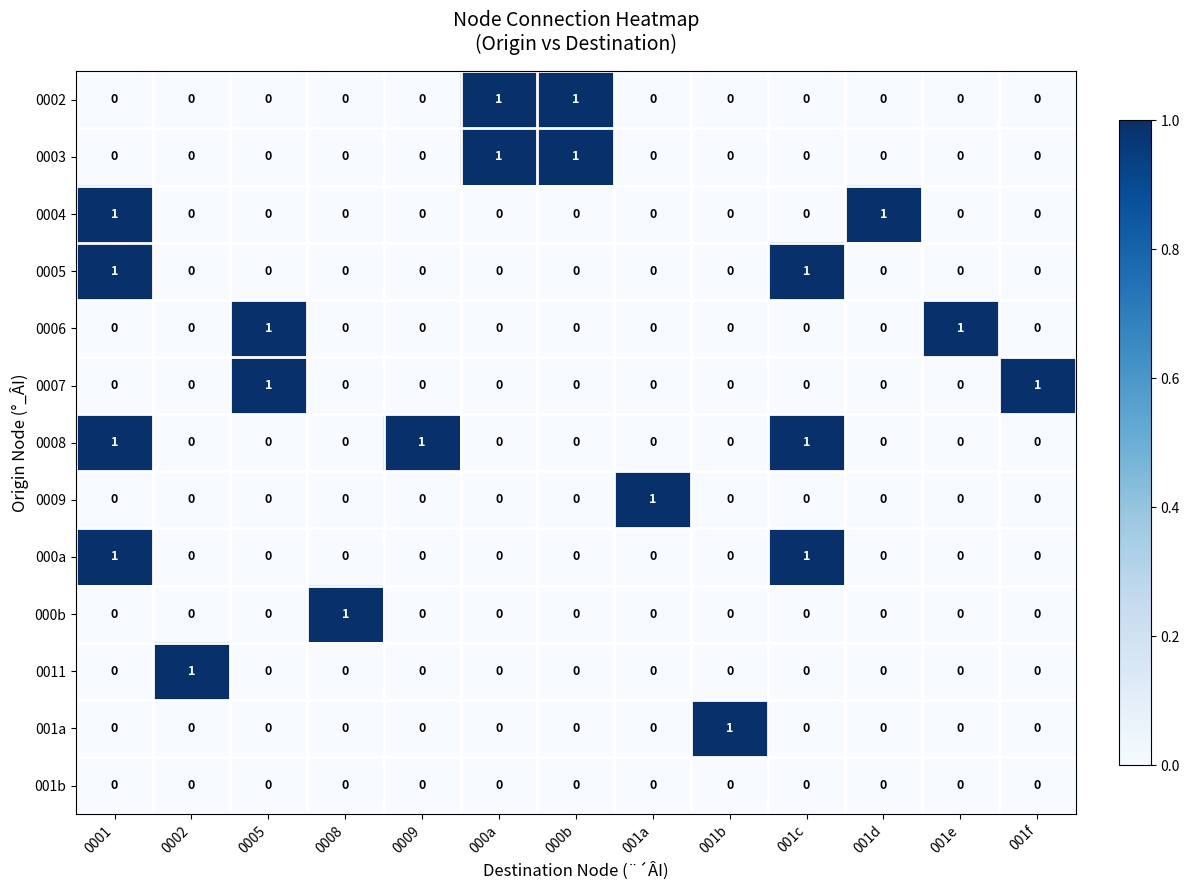

At how many categories does at least one series exceed 0?

13